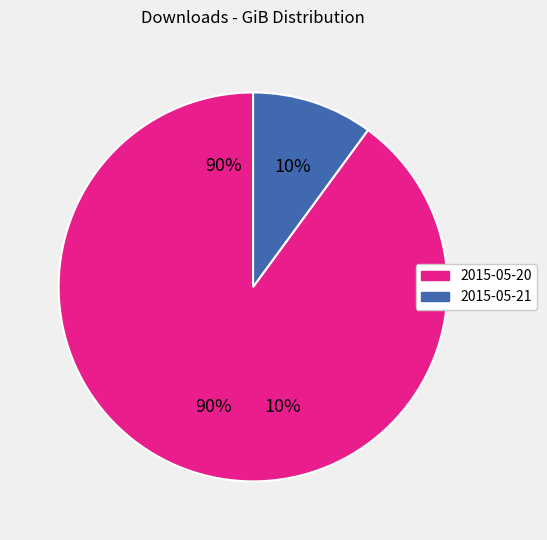

To the nearest percent, what is the difference between the 2015-05-21 and 2015-05-20 slice percentages?

80%